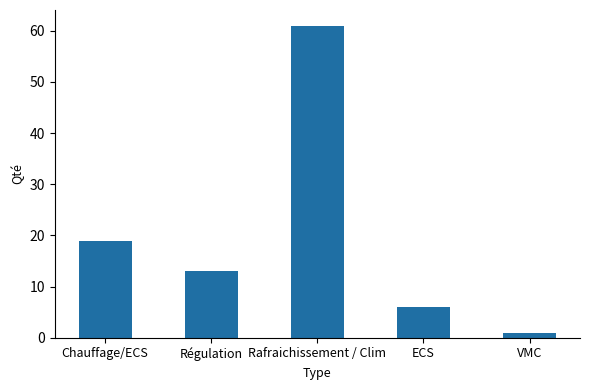

List the labels in order of value, smallest first.

VMC, ECS, Régulation, Chauffage/ECS, Rafraichissement / Clim